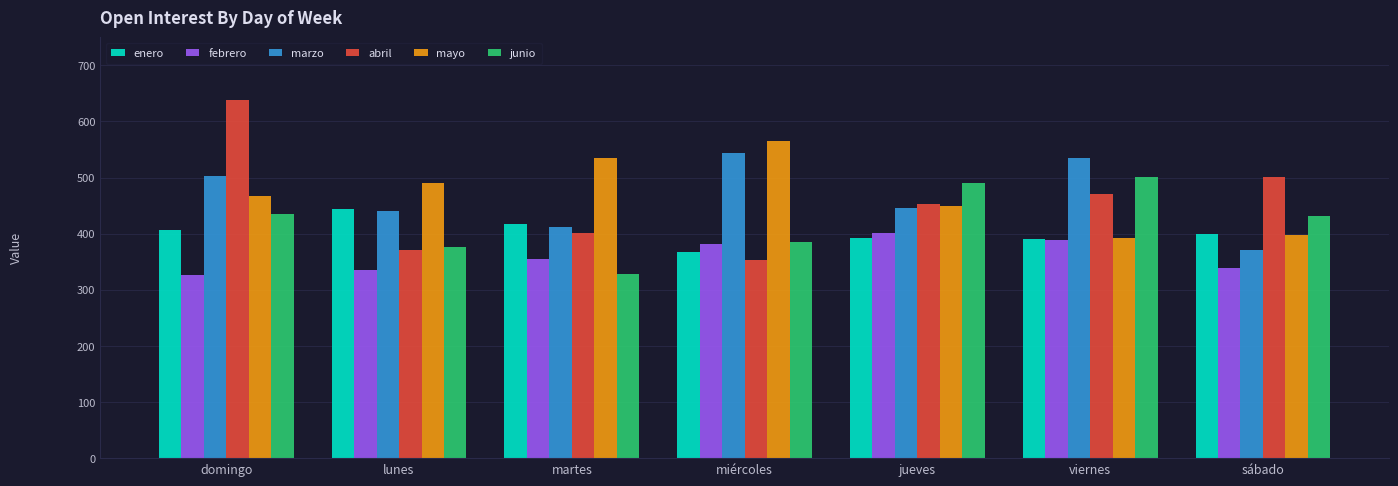

Where does the marzo series first go above 445?

domingo